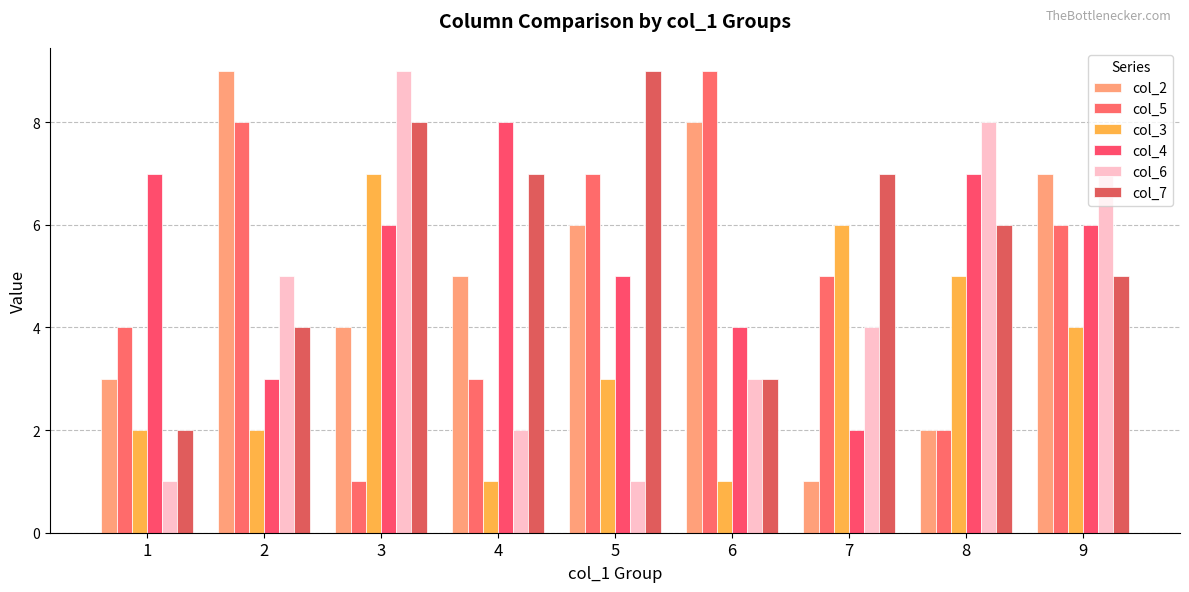

Which series has the widest spread of values?

col_2